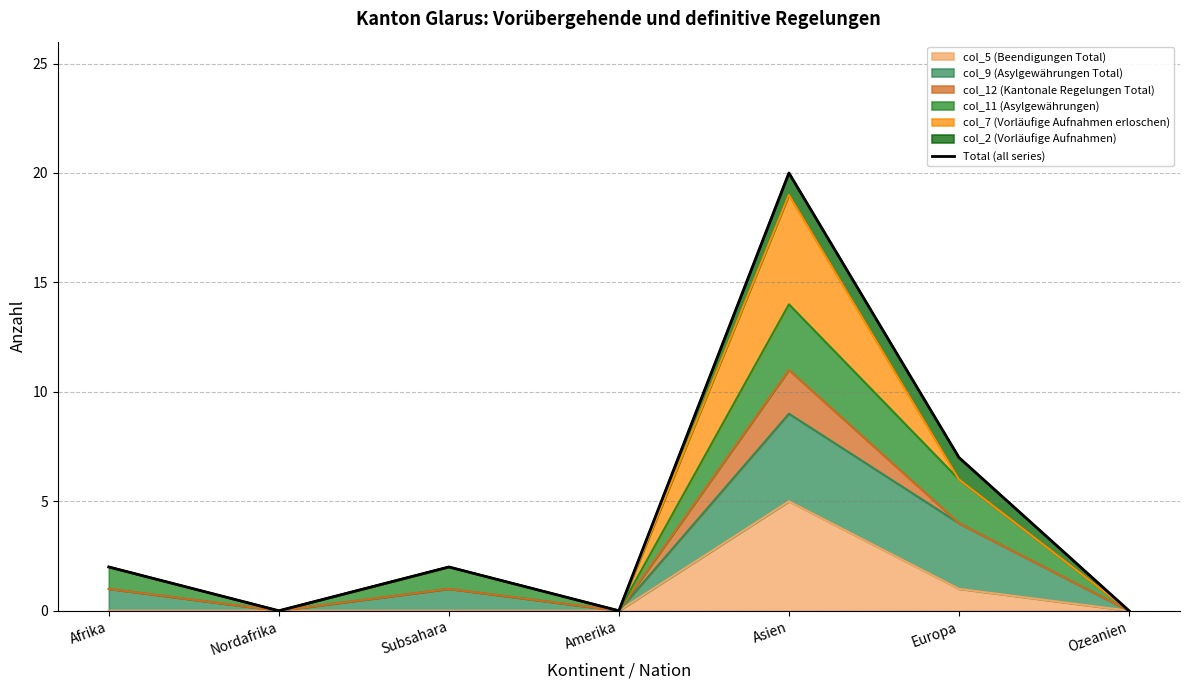

Reading right to left, what are all the values shown in this chart?

0	7	20	0	2	0	2